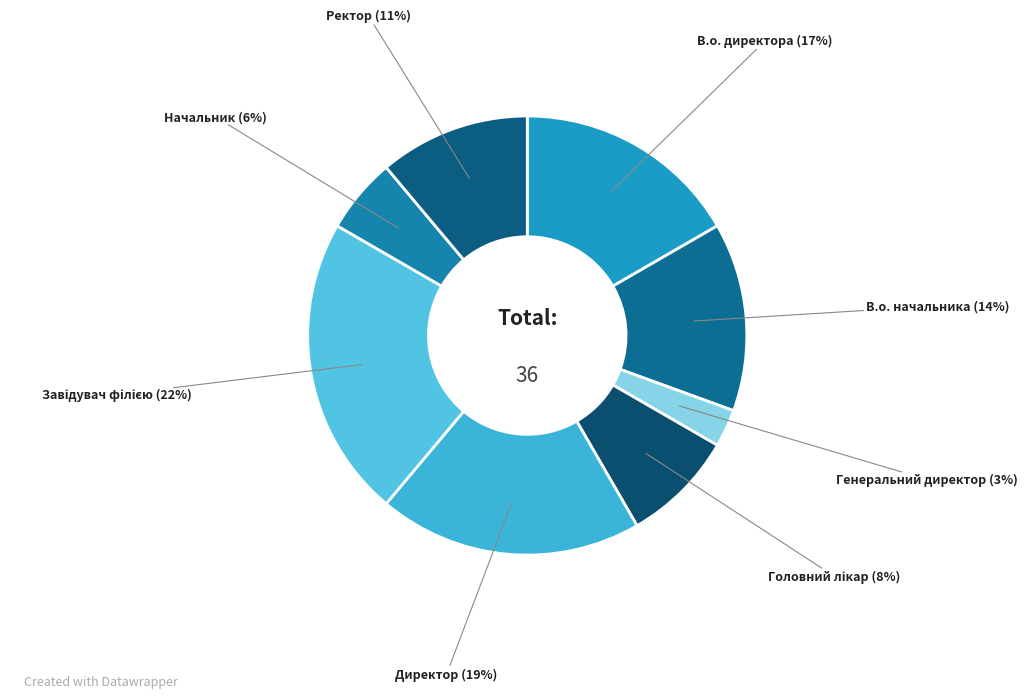

To the nearest percent, what portion does Начальник represent?

6%